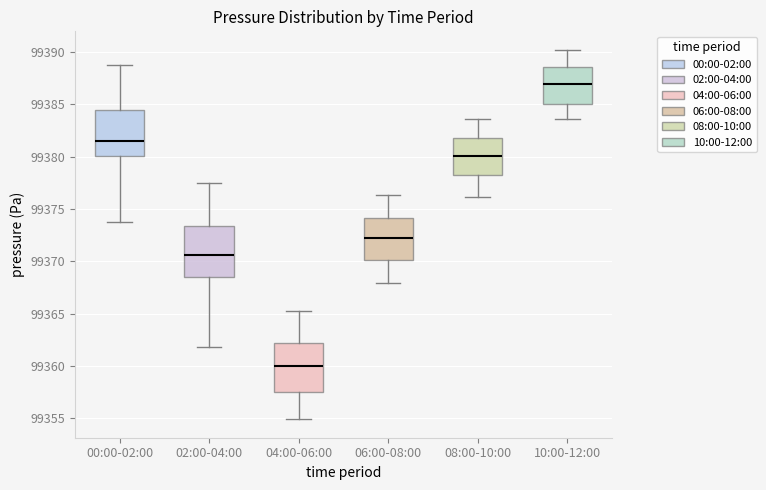

Which box has the highest median line?

10:00-12:00